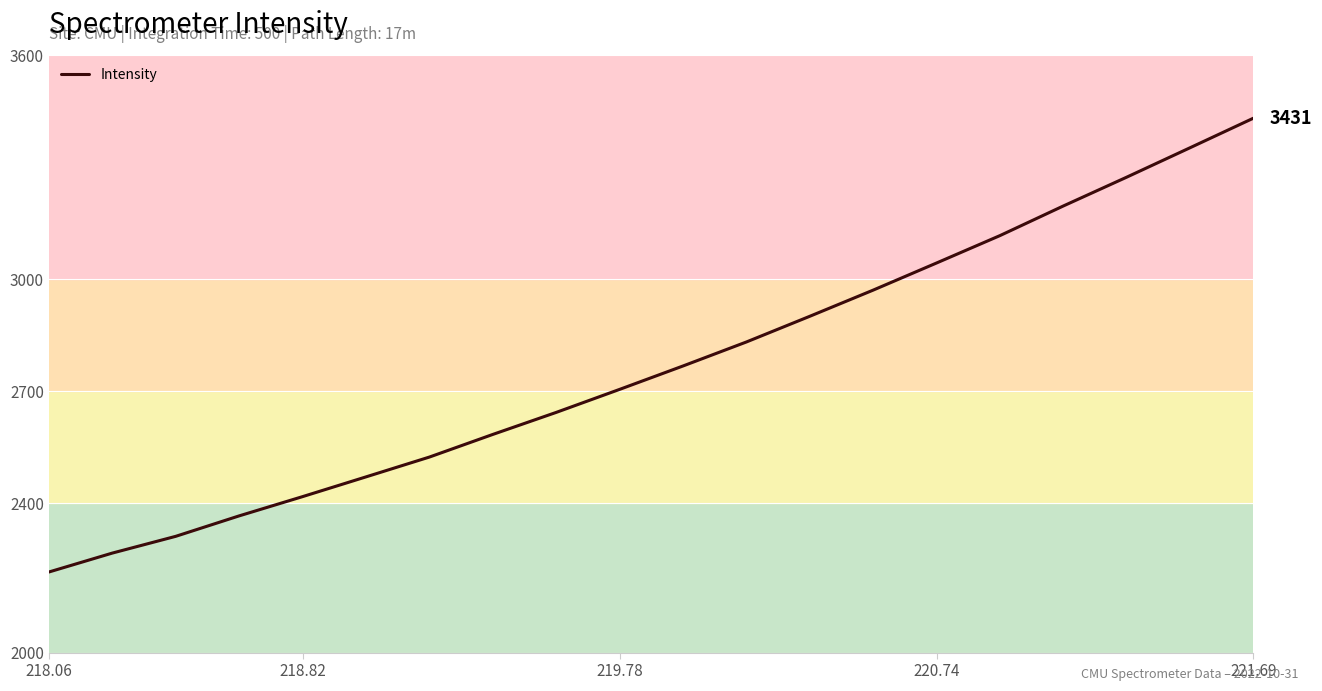

What is the smallest value displayed?

2215.8